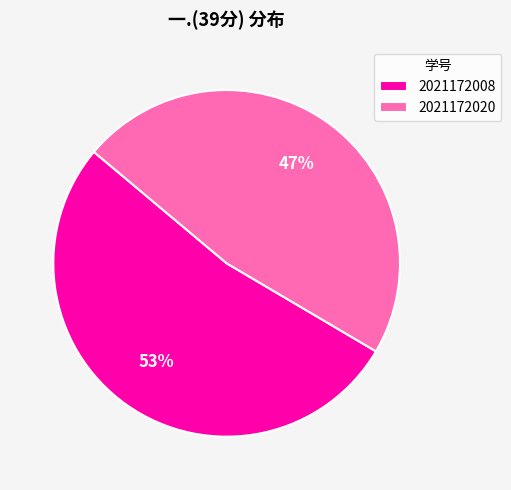

Does any single category account for the majority?

Yes